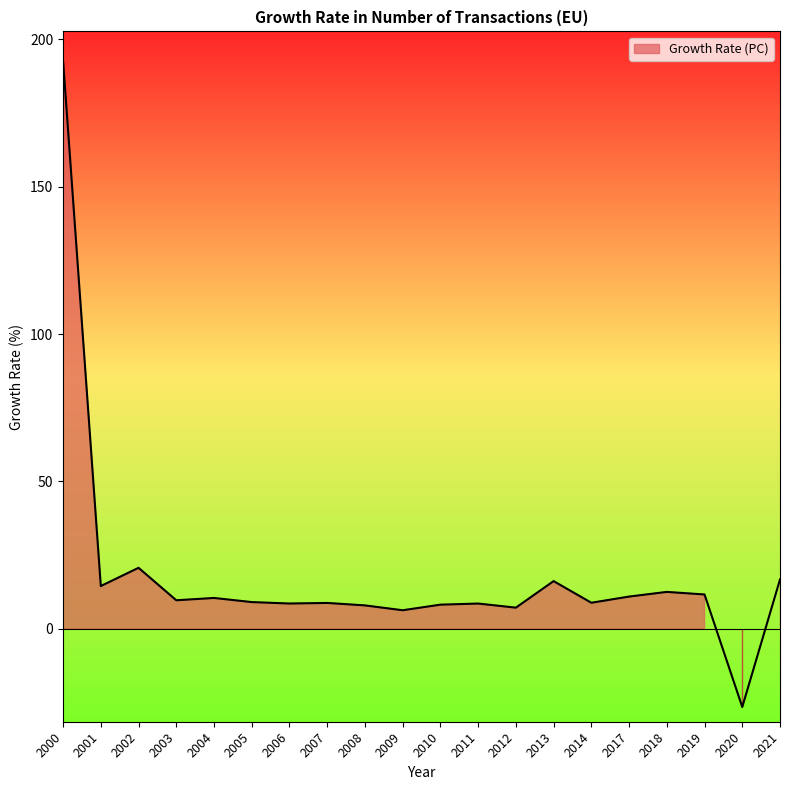

The chart shows a value of 192.6 at 2000. True or false?

True